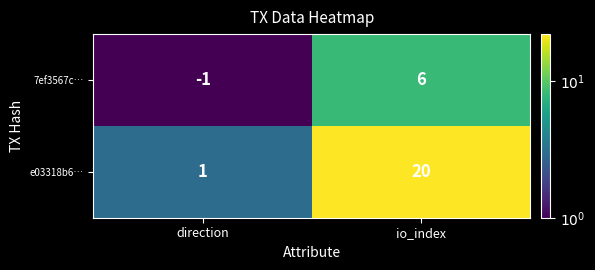

What is the sum of the 7ef3567c… values at direction and io_index?

5